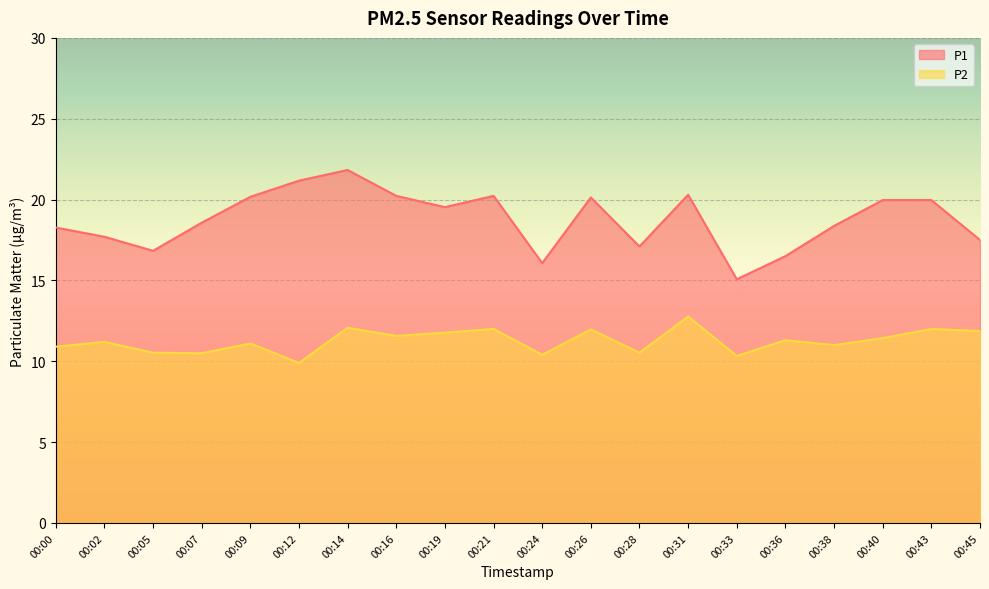

In P1, how many points are lower than both neighbors (excluding endpoints)?

5